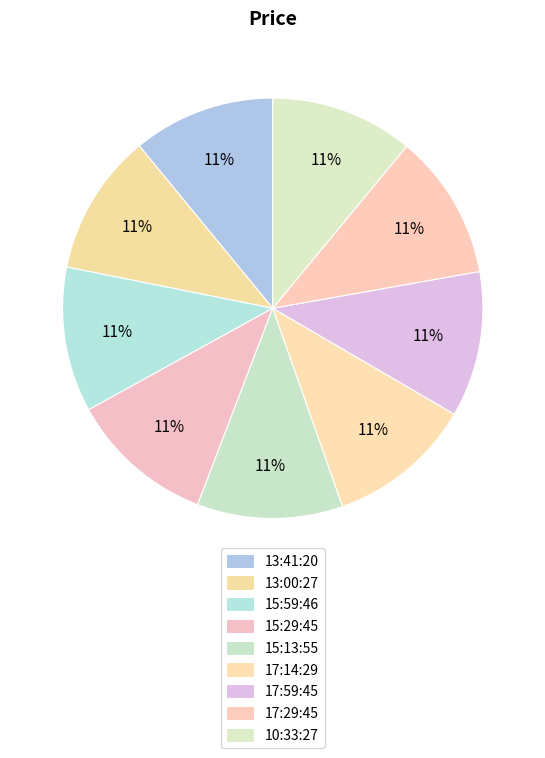

To the nearest percent, what percentage of the pie is 10:33:27?

11%